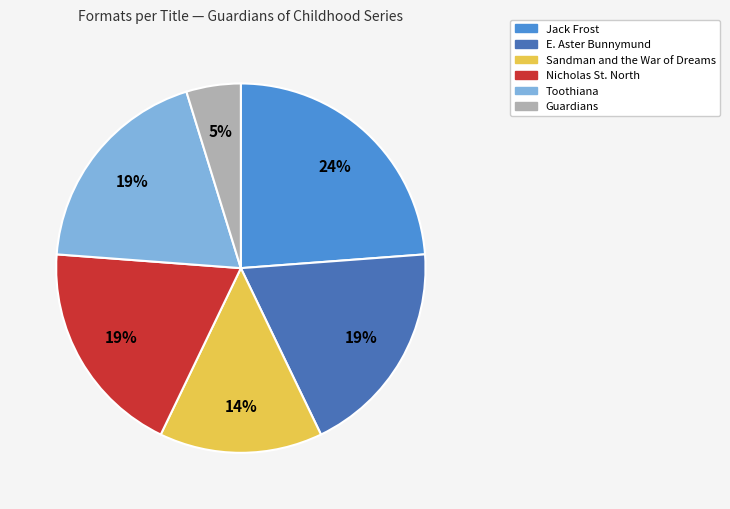

Is there any slice that represents more than half of the pie?

No